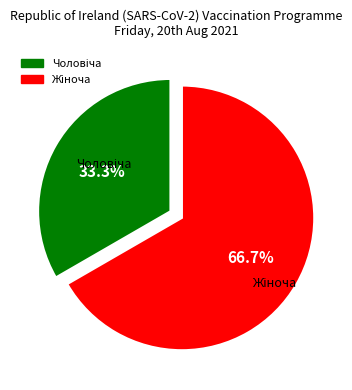

Is there any slice that represents more than half of the pie?

Yes